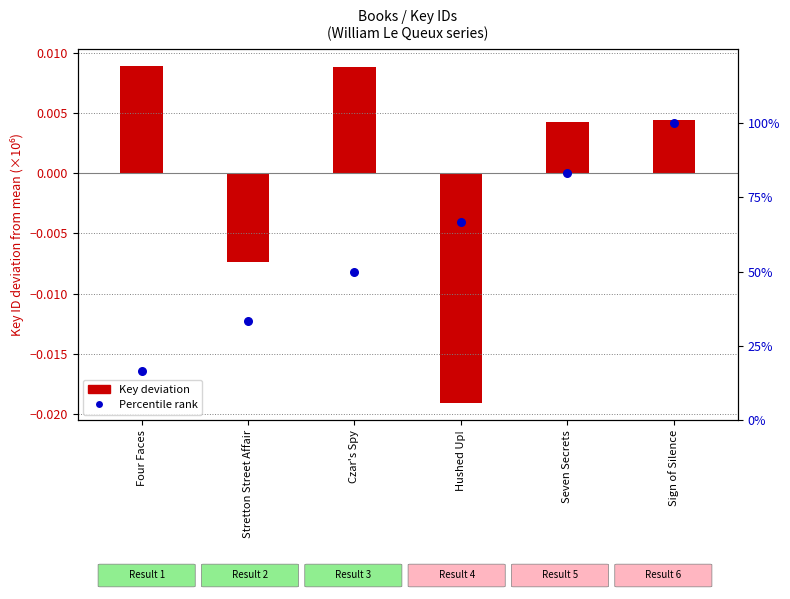

Which series contains the lowest Y value?

Key (deviation from mean, ×10⁶)